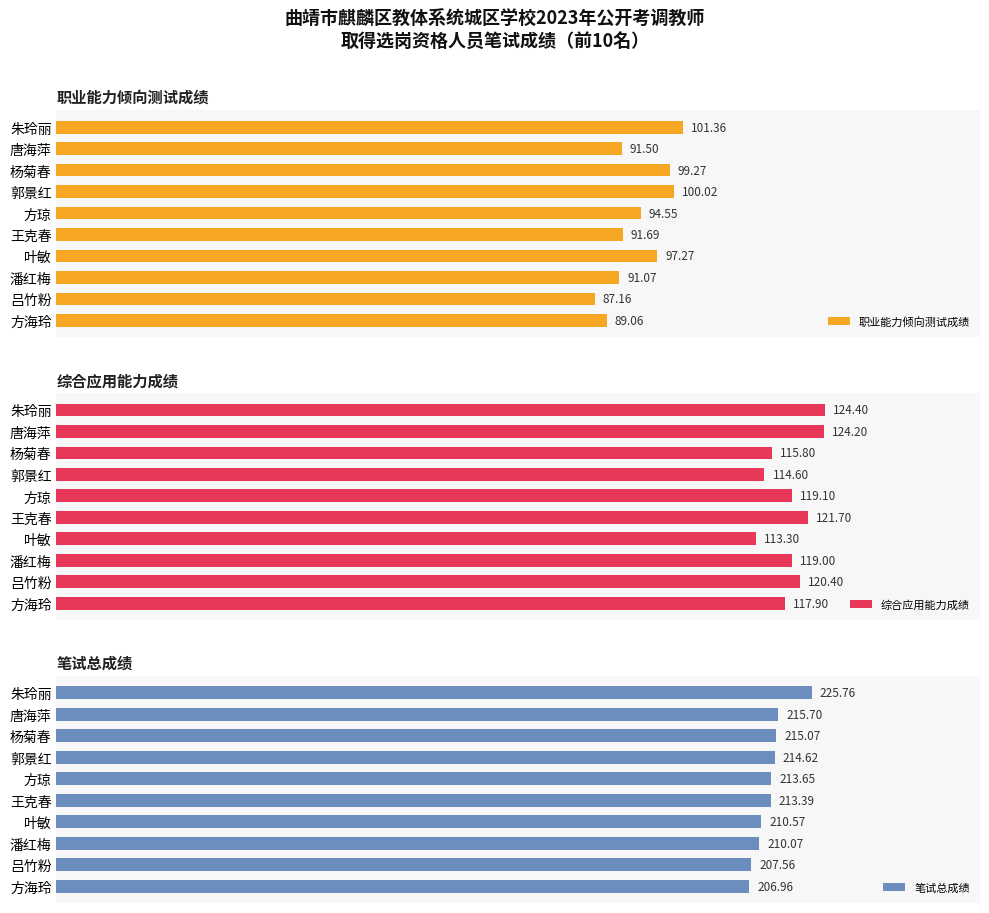

Between 唐海萍 and 杨菊春, which is larger?

杨菊春